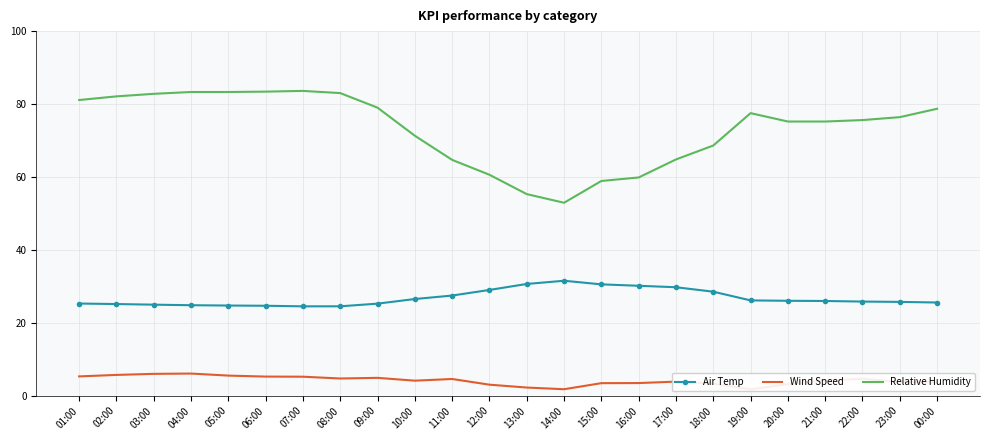

Does the chart display data point markers on the line(s)?

No